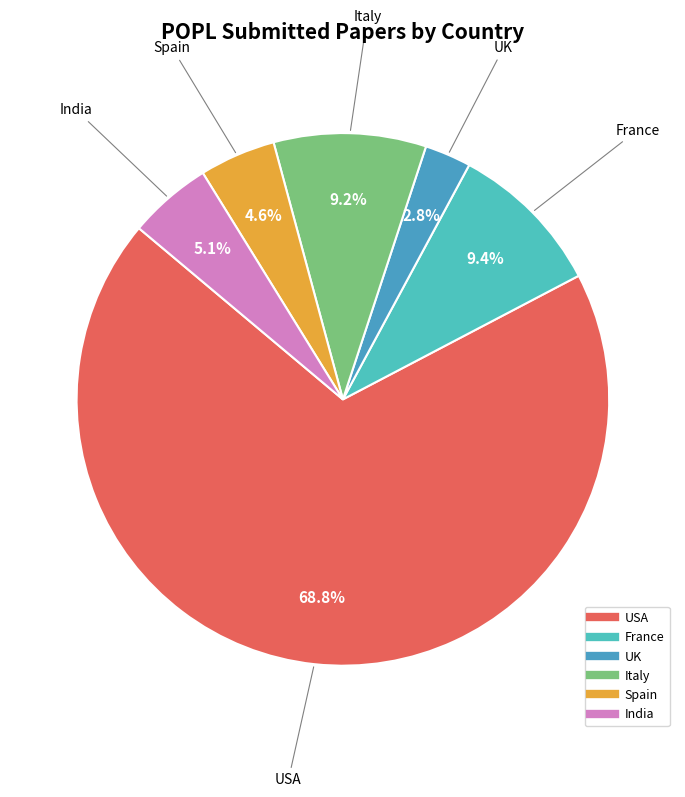

Is there a majority slice in this chart?

Yes